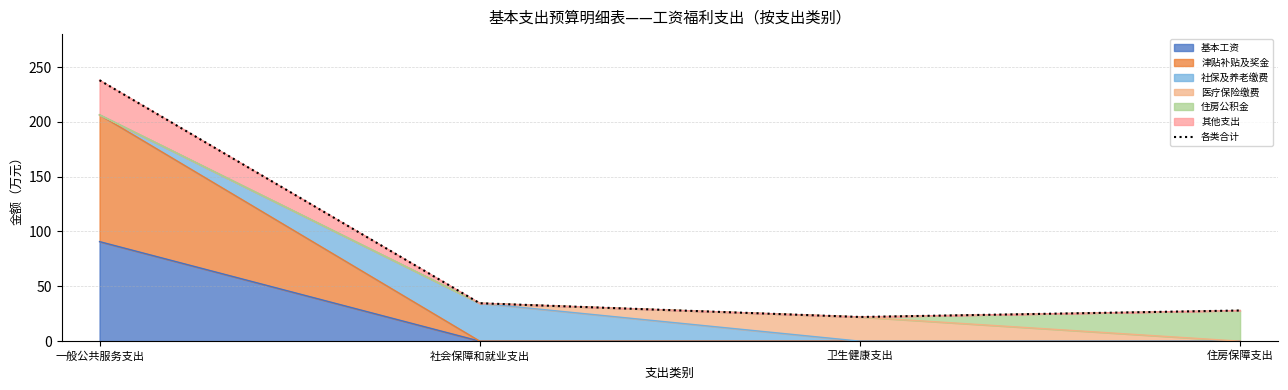

What is the value of the 3rd point from the left?

22.1